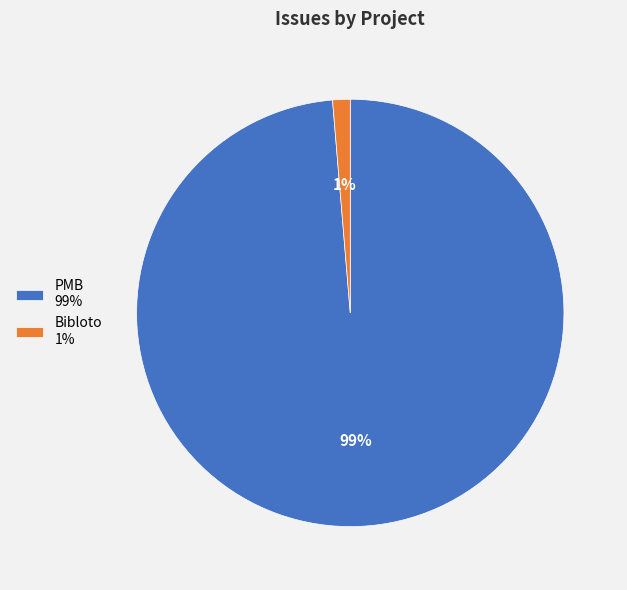

Is there a majority slice in this chart?

Yes